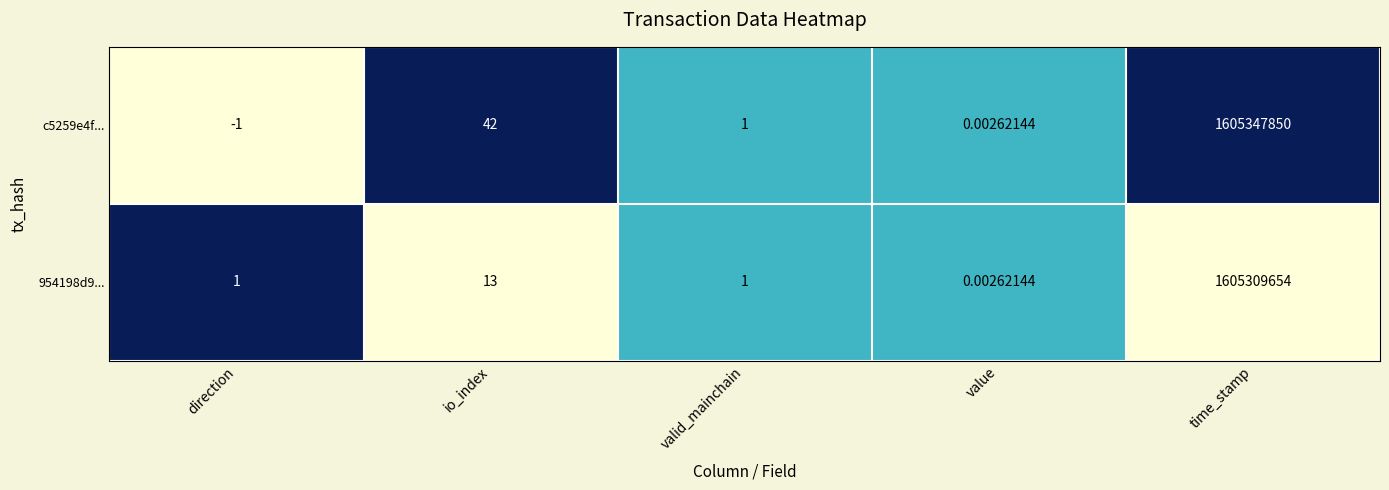

Which category has the lowest value in the 954198d9... series?

value